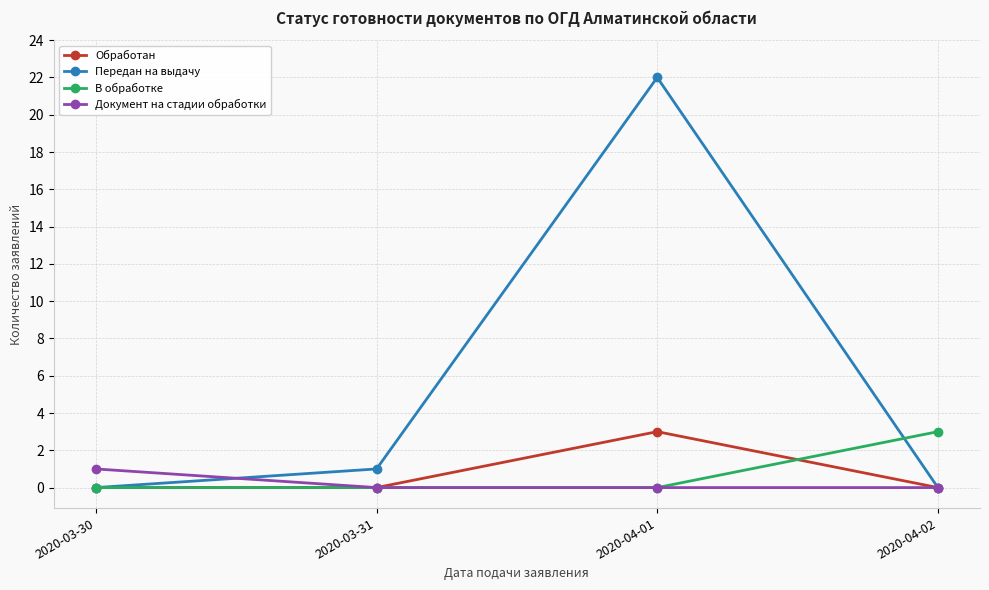

True or false: В обработке has more than 1 points higher than both neighbors.

False